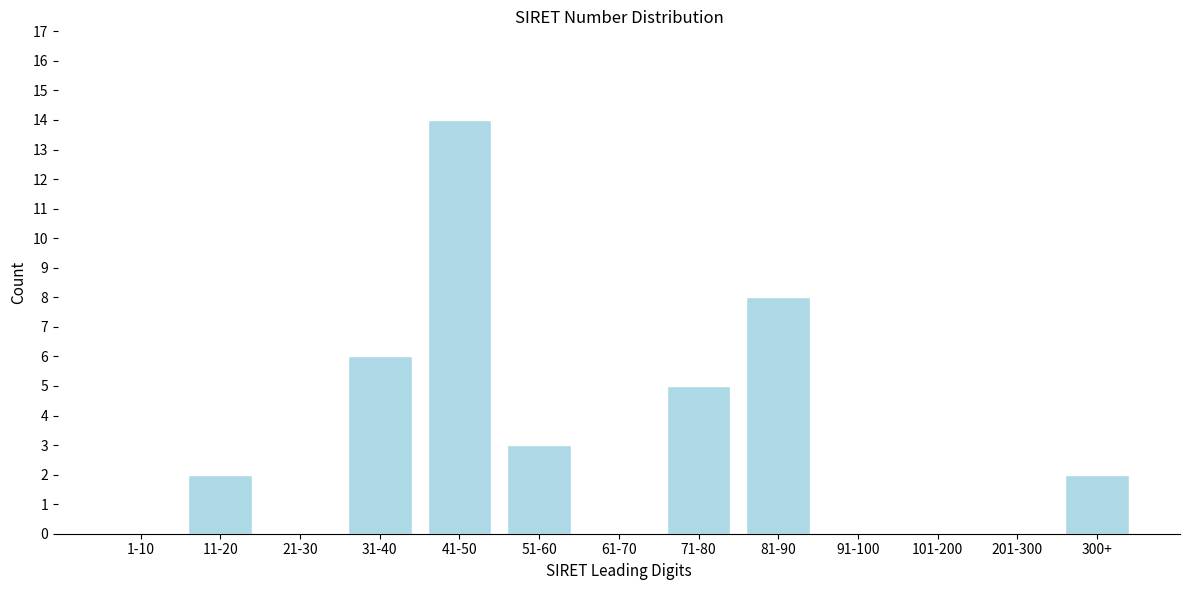

Reading left to right, what are all the values shown in this chart?

1-10=0	11-20=2	21-30=0	31-40=6	41-50=14	51-60=3	61-70=0	71-80=5	81-90=8	91-100=0	101-200=0	201-300=0	300+=2